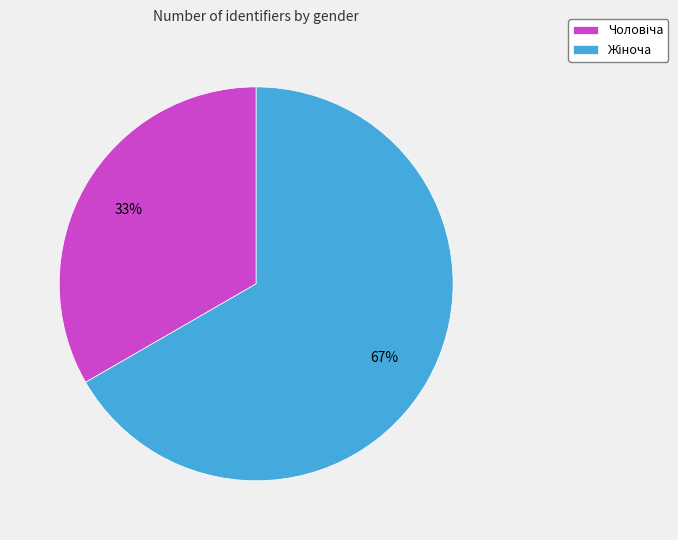

Is there any slice that represents more than half of the pie?

Yes